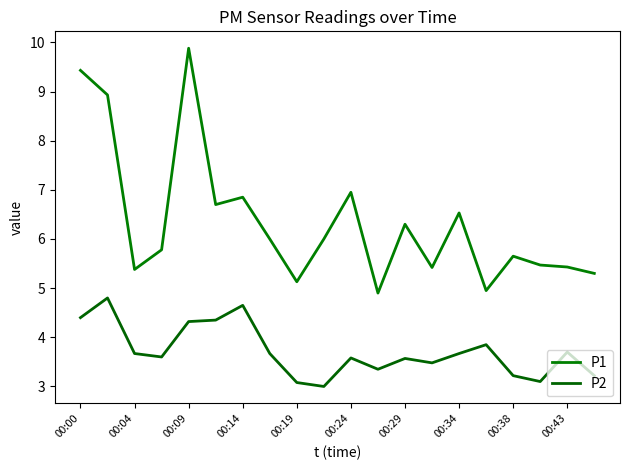

Is this an area chart (filled region under the line)?

No